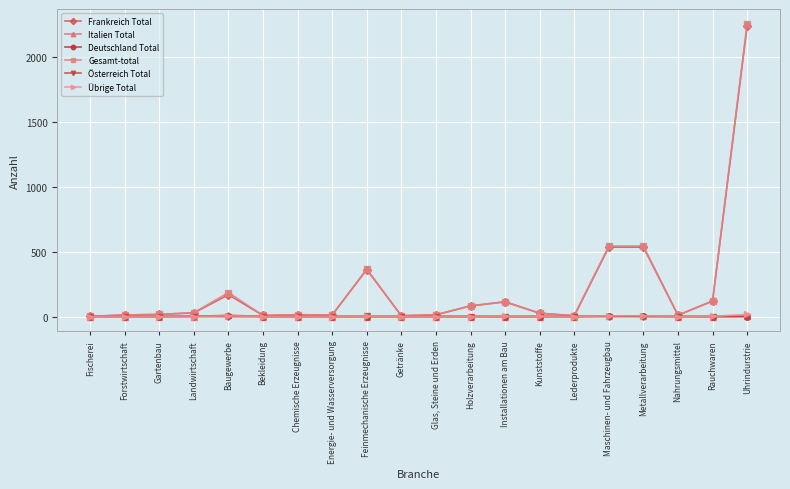

The Deutschland Total series shows 0 at Lederprodukte. True or false?

True